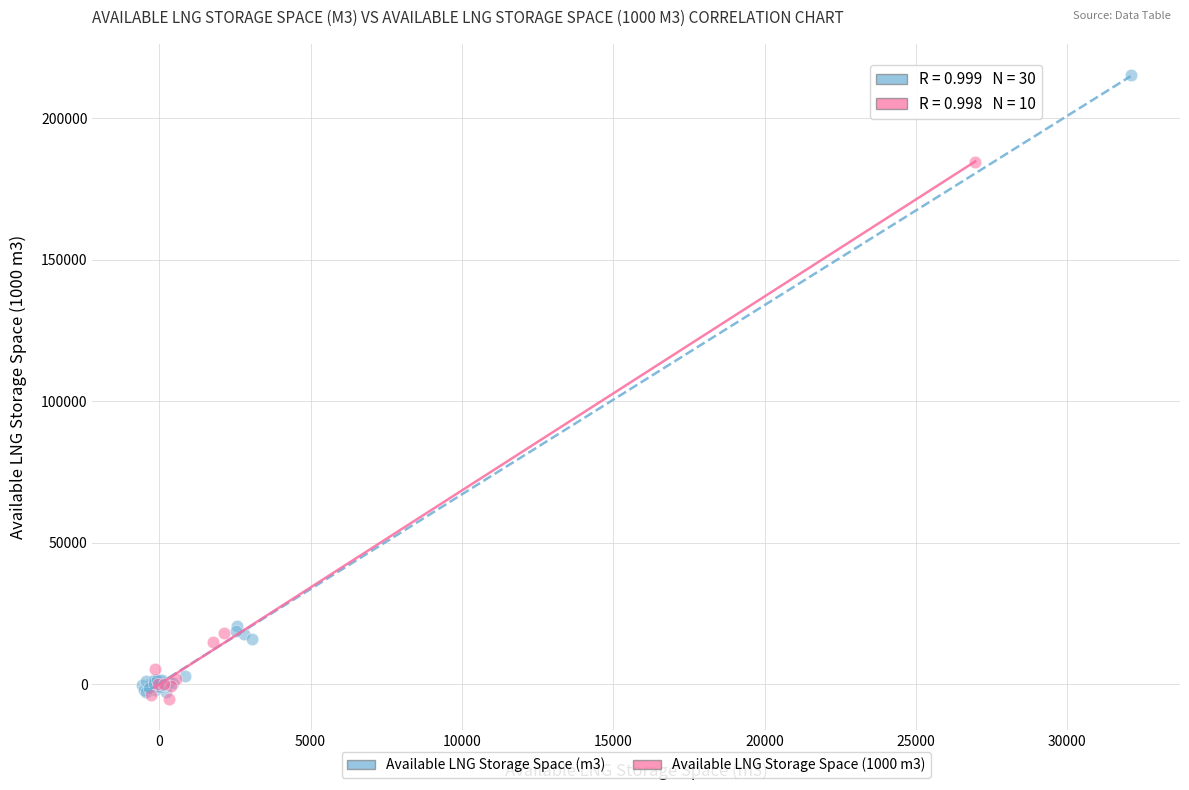

Which series contains the highest Y value?

Available LNG Storage Space (m3)